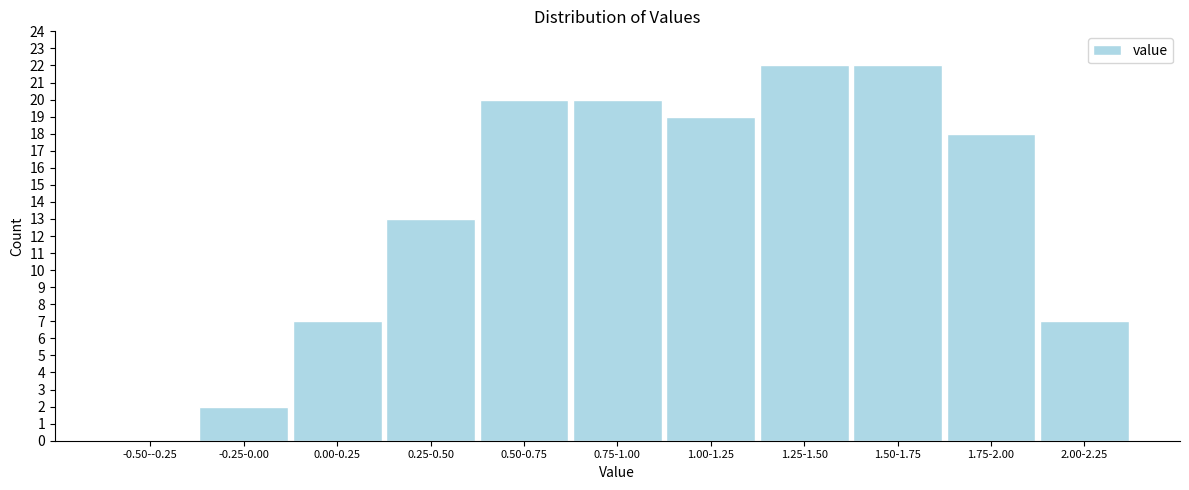

Reading left to right, what are all the values shown in this chart?

-0.50--0.25=0	-0.25-0.00=2	0.00-0.25=7	0.25-0.50=13	0.50-0.75=20	0.75-1.00=20	1.00-1.25=19	1.25-1.50=22	1.50-1.75=22	1.75-2.00=18	2.00-2.25=7